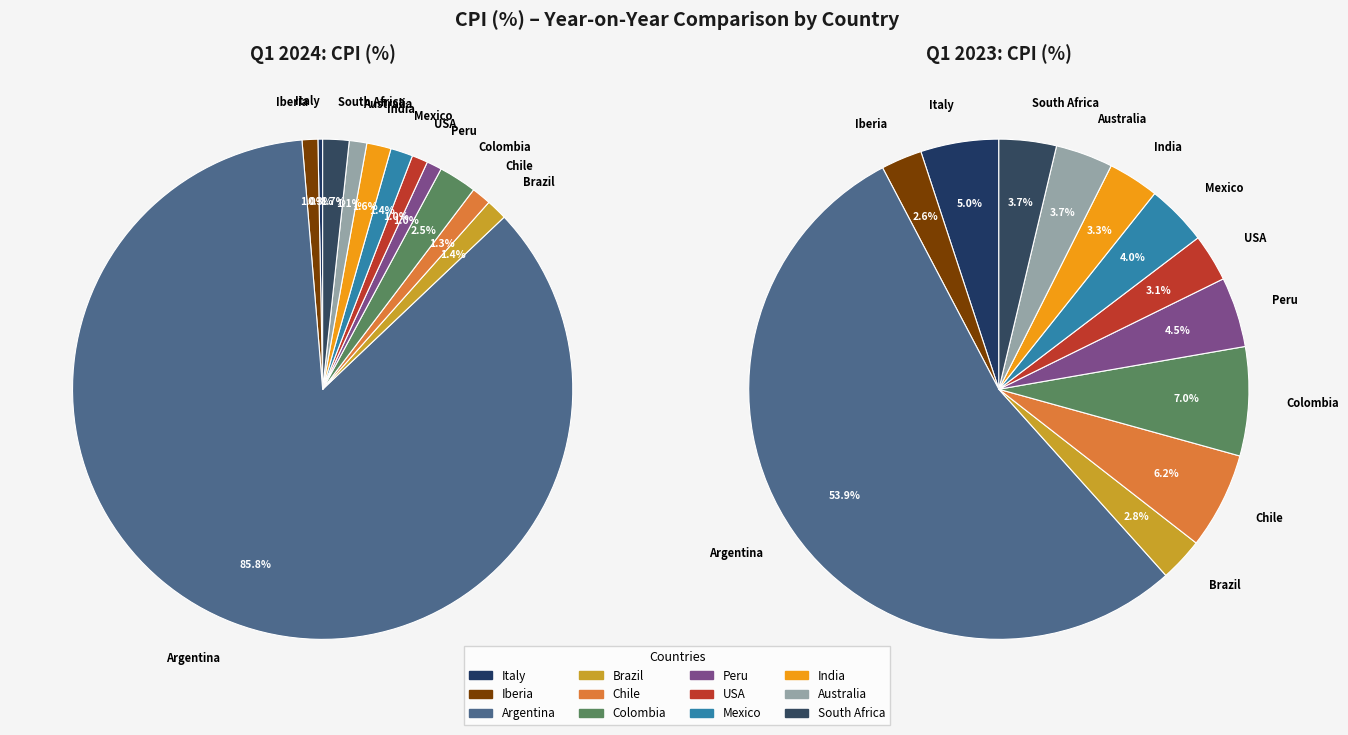

Between Mexico and Iberia, which is larger?

Mexico